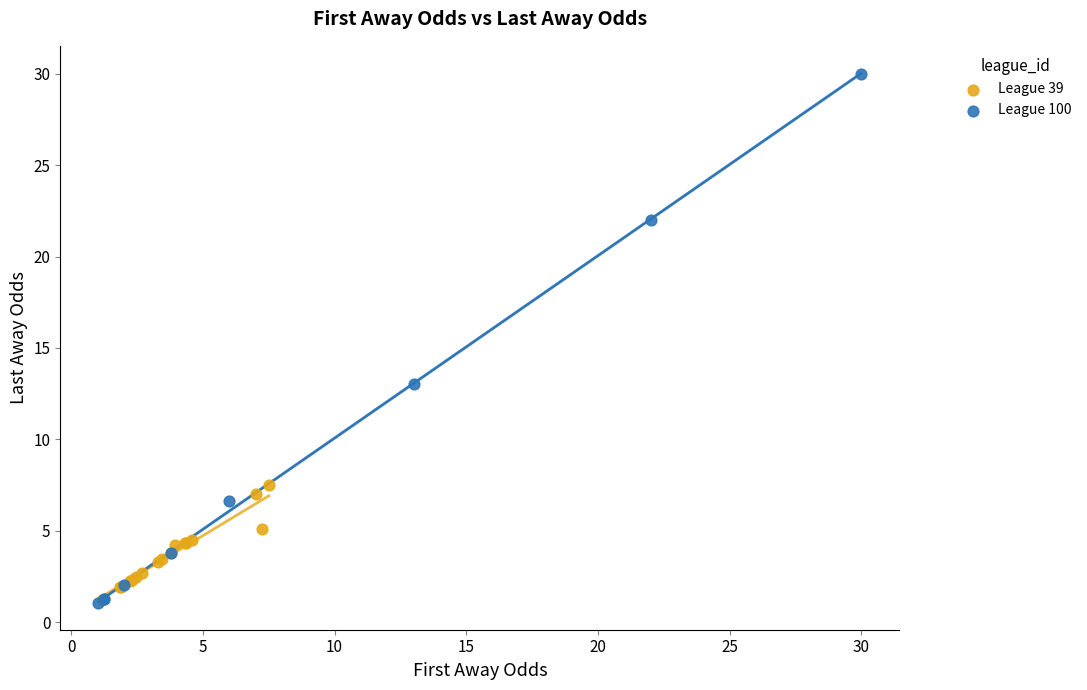

What are all the series names shown in the legend?

League 39, League 100